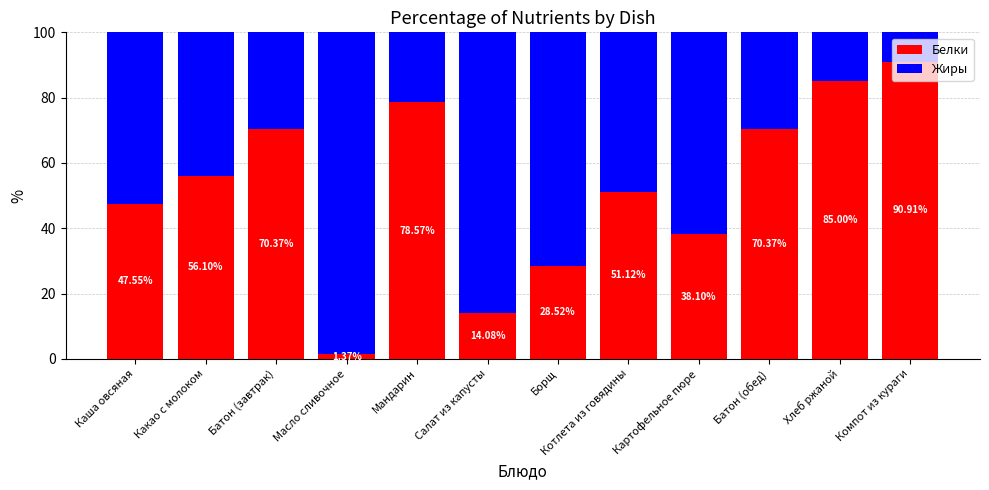

What is the approximate value of Белки at Хлеб ржаной?

85.0